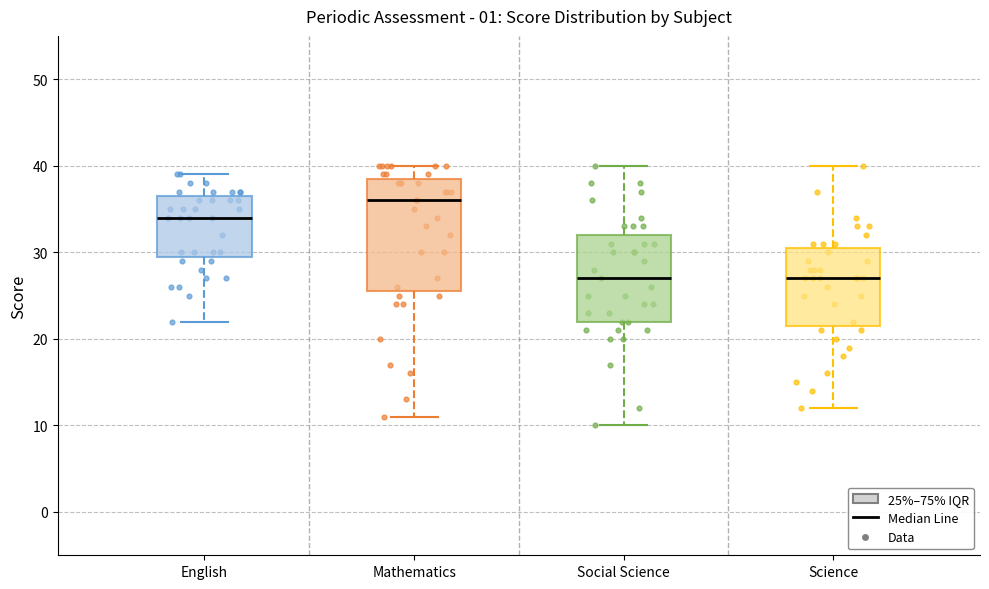

Which box is the tallest, from its lower edge to its upper edge?

Mathematics